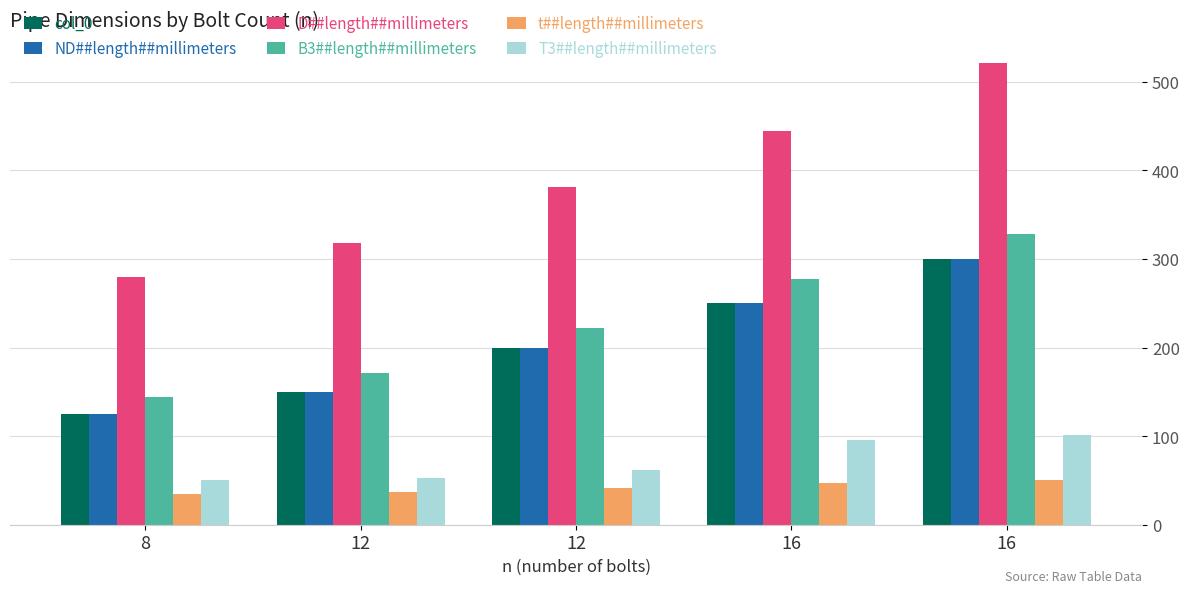

What is the difference between the D##length##millimeters values at 12 and 16?

63.5